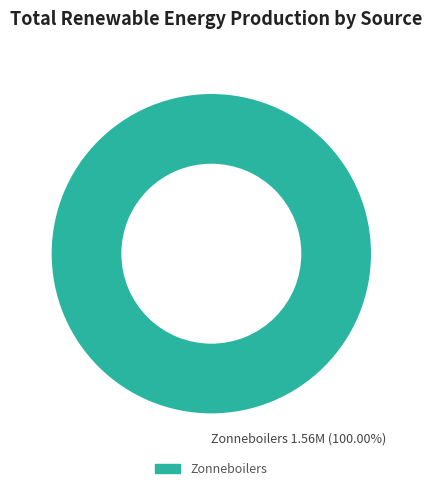

Is there a majority slice in this chart?

Yes